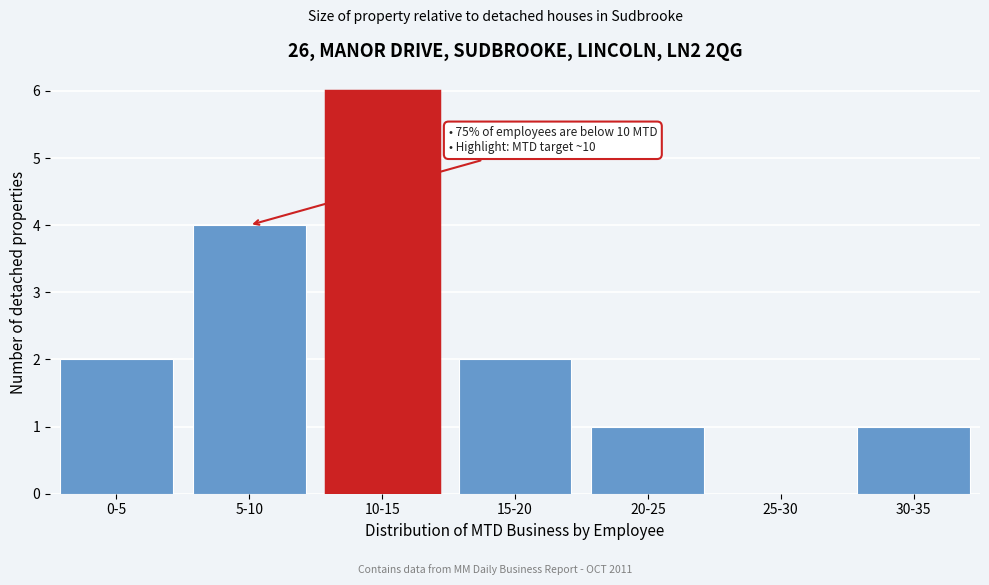

Reading left to right, what are all the values shown in this chart?

0-5=2	5-10=4	10-15=6	15-20=2	20-25=1	25-30=0	30-35=1